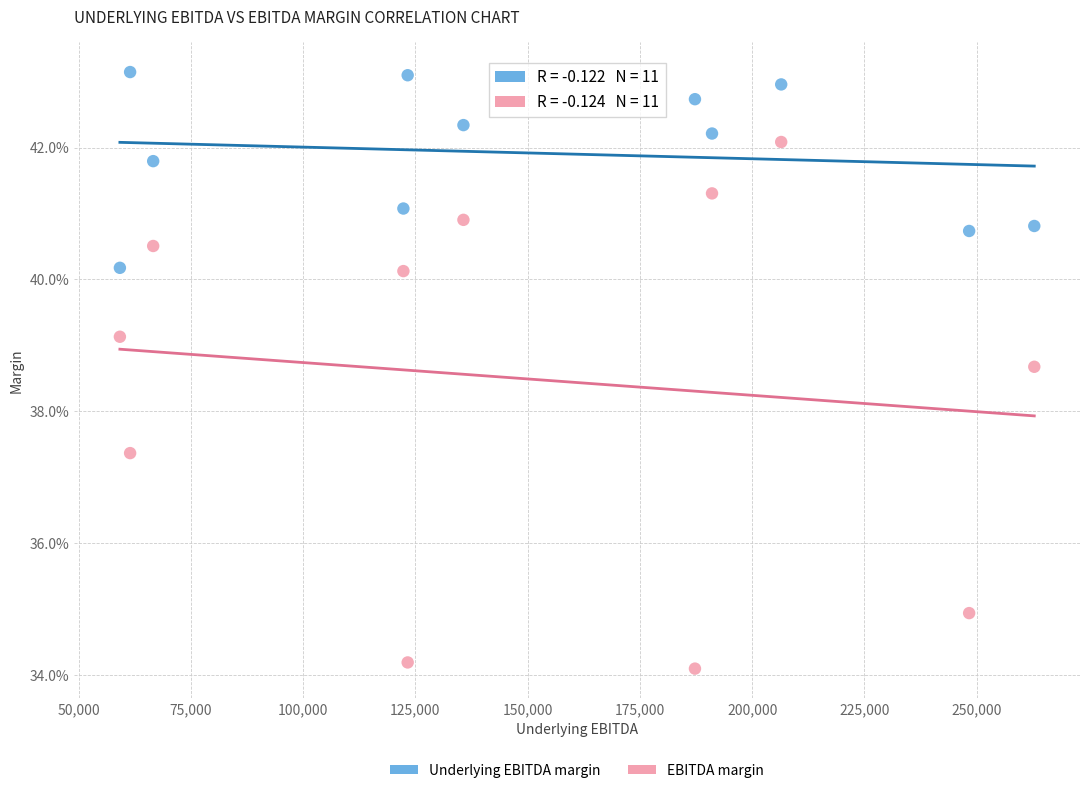

Which series reaches the minimum Y coordinate?

EBITDA margin